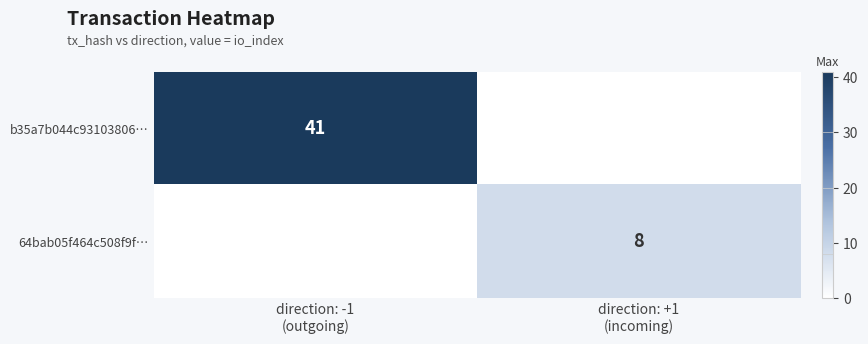

Rank the categories by 64bab05f464c508f9f… value from highest to lowest.

direction: +1 (incoming), direction: -1 (outgoing)